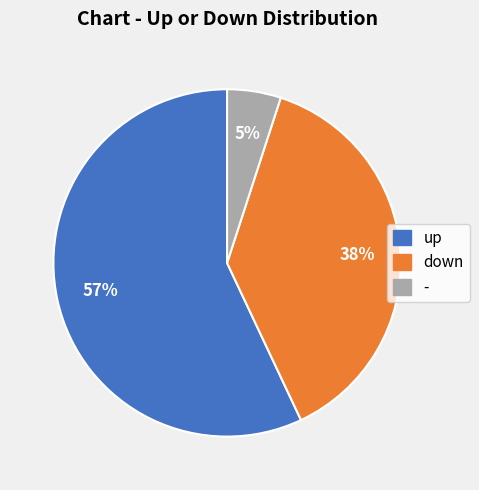

Which has a higher value, down or -?

down